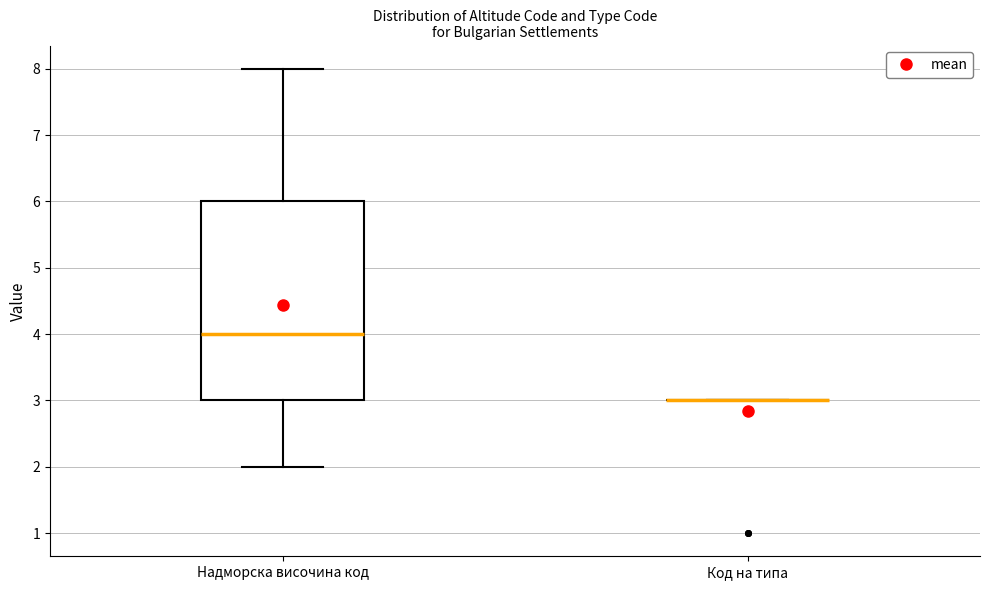

Reading left to right, read every box against the y-axis: the position of its median line, the range the box covers, and the ends of its whiskers. The values are not printed on the chart, so give them approximately, as read against the axis.

Надморска височина код: median 4, box 3 to 6, whiskers 2 to 8
Код на типа: box collapsed to a line at 3, whiskers 3 to 3